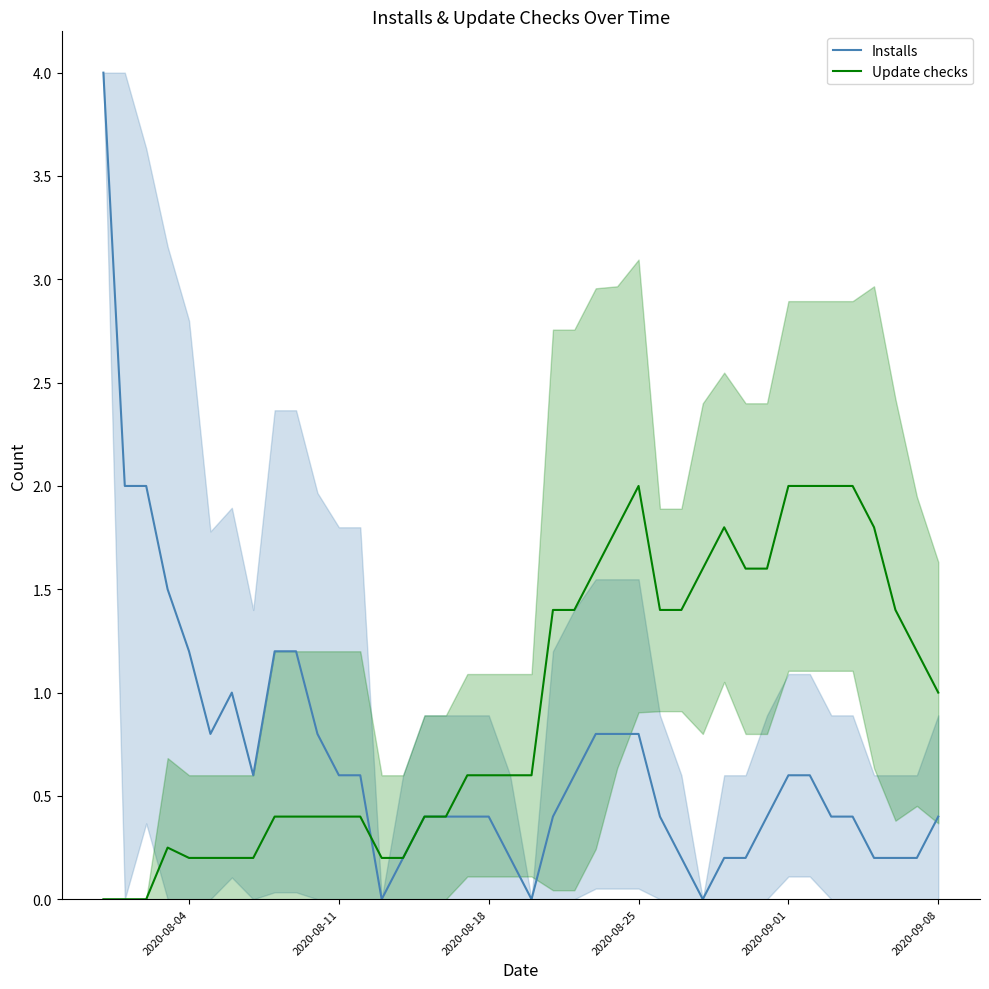

Does the chart display data point markers on the line(s)?

No